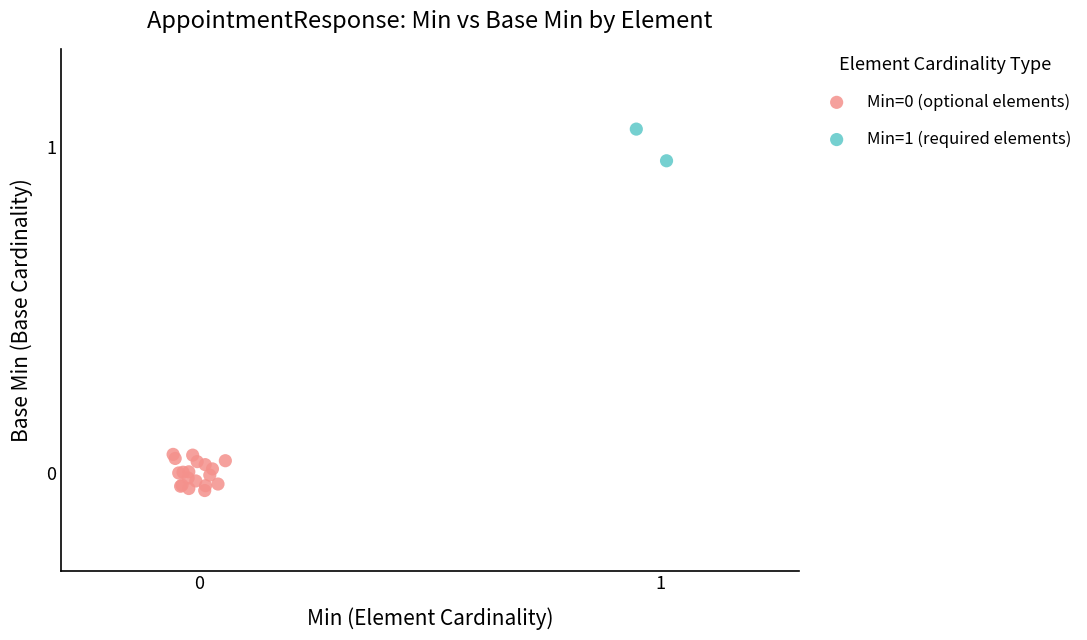

Which series contains the highest Y value?

Min=1 (required elements)